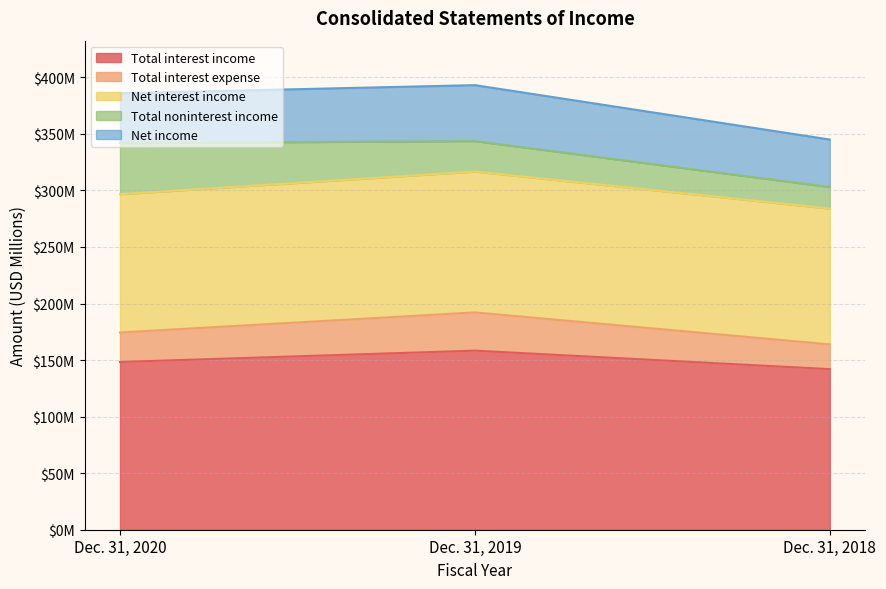

What are all the series names shown in the legend?

Total interest income, Total interest expense, Net interest income, Total noninterest income, Net income